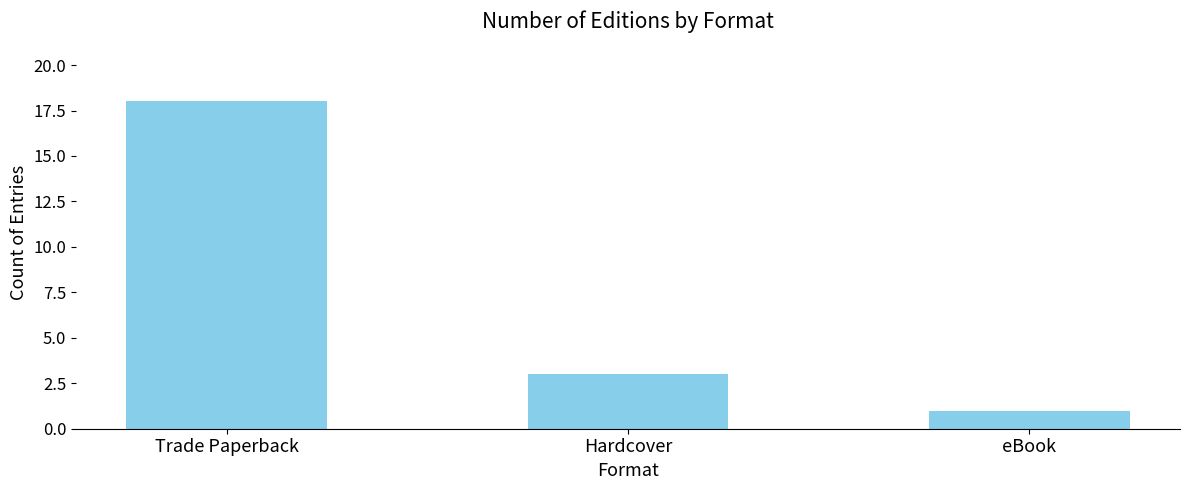

The chart shows a value of 3 at Hardcover. True or false?

True